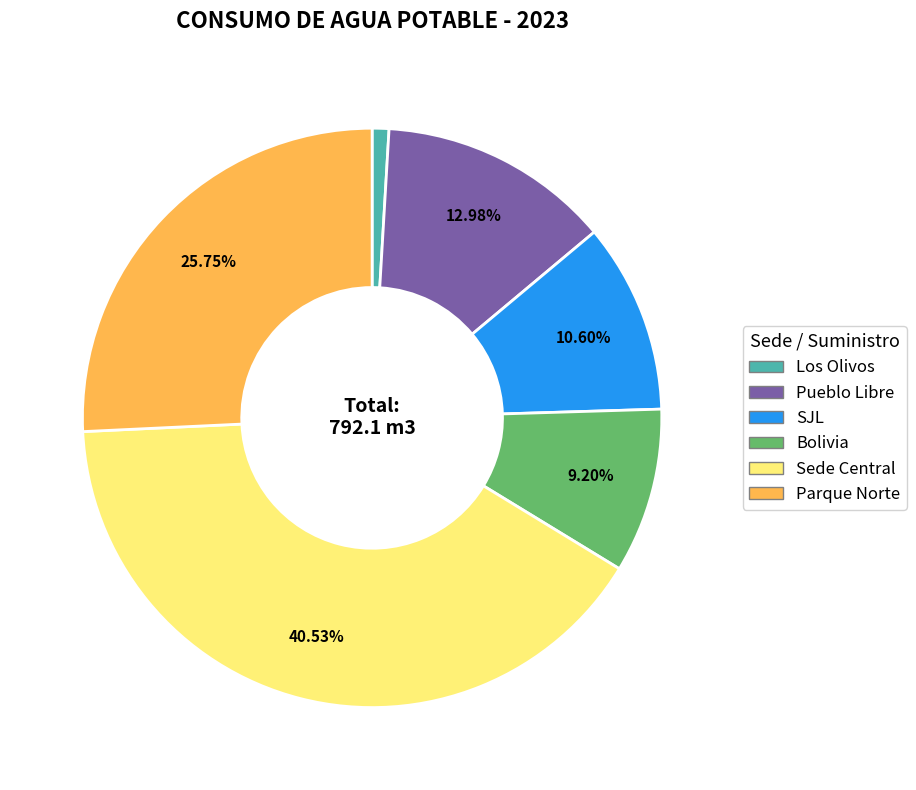

Which category has the smallest portion of the pie?

Los Olivos